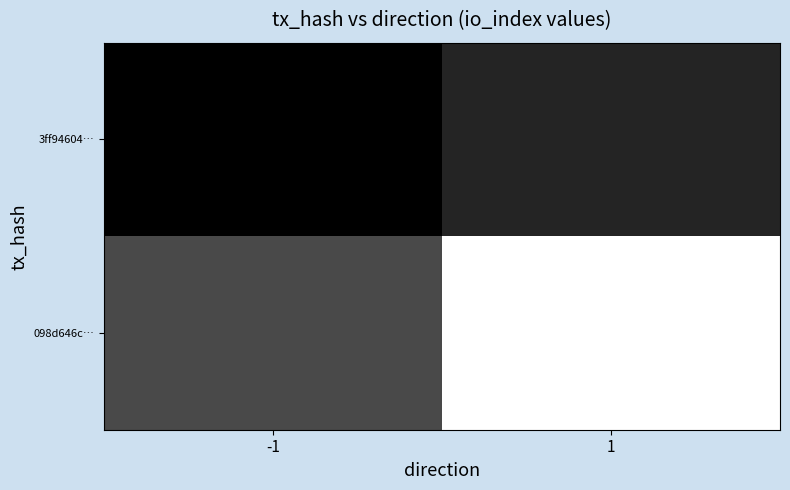

Which series has the largest total across all categories?

098d646c…